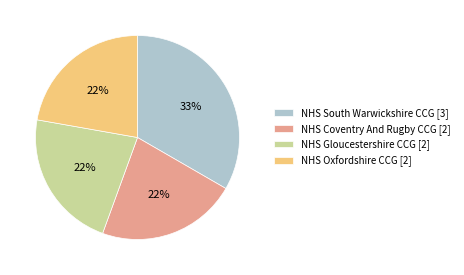

How many segments does this pie chart have?

4